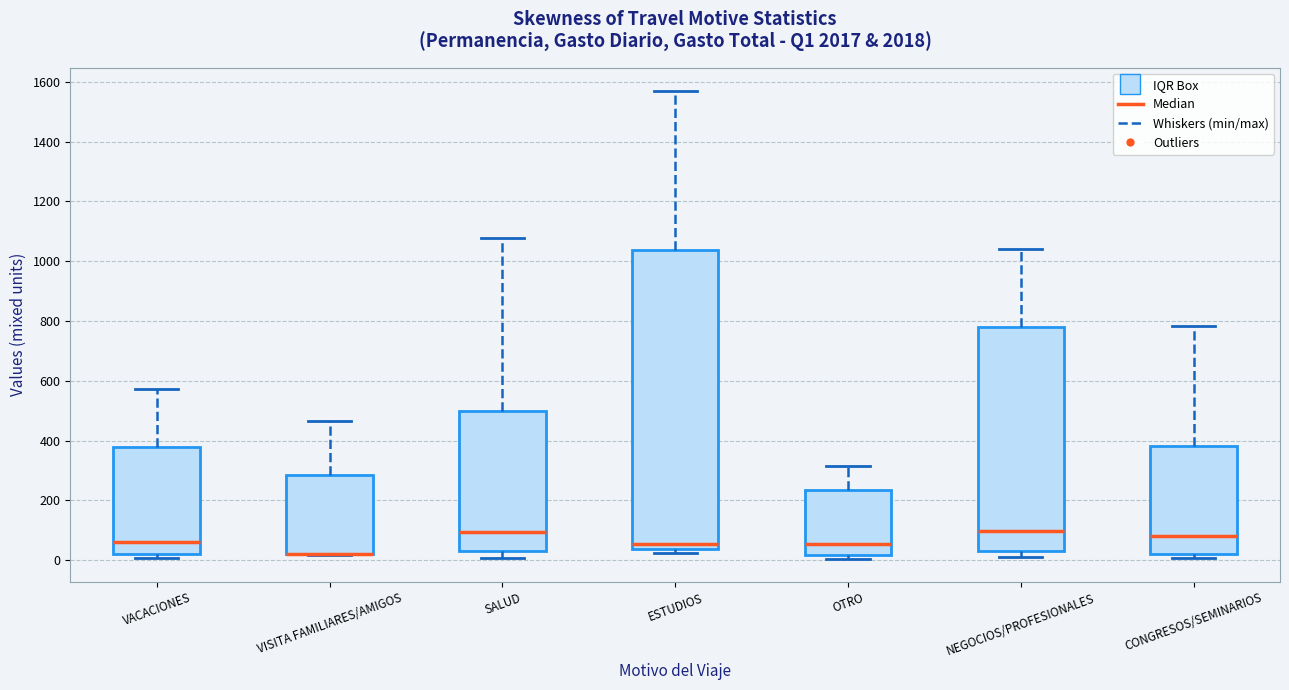

Reading left to right, transcribe this box plot: for each box, give where its median line is, the range the box spans, and where its two whiskers end, as read against the y-axis. The values are not printed on the chart, so give them approximately, as read against the axis.

VACACIONES: median 60, box 20 to 380, whiskers 0 to 580
VISITA FAMILIARES/AMIGOS: median 20 (drawn on the box's lower edge), box 20 to 280, whiskers 20 to 460
SALUD: median 100, box 40 to 500, whiskers 0 to 1080
ESTUDIOS: median 60, box 40 to 1040, whiskers 20 to 1560
OTRO: median 60, box 20 to 240, whiskers 0 to 320
NEGOCIOS/PROFESIONALES: median 100, box 40 to 780, whiskers 0 to 1040
CONGRESOS/SEMINARIOS: median 80, box 20 to 380, whiskers 0 to 780